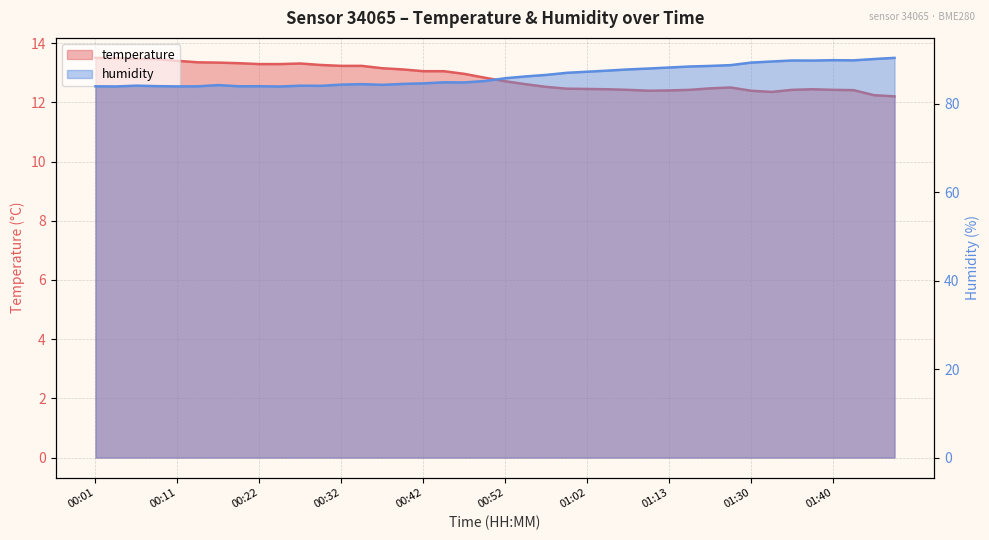

True or false: humidity and temperature cross at least once.

False